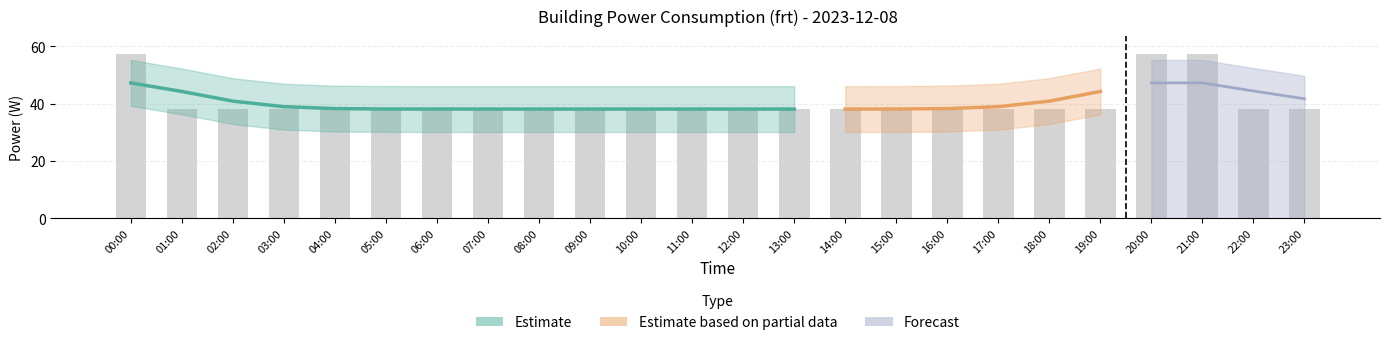

Which category has the highest value across all series?

00:00